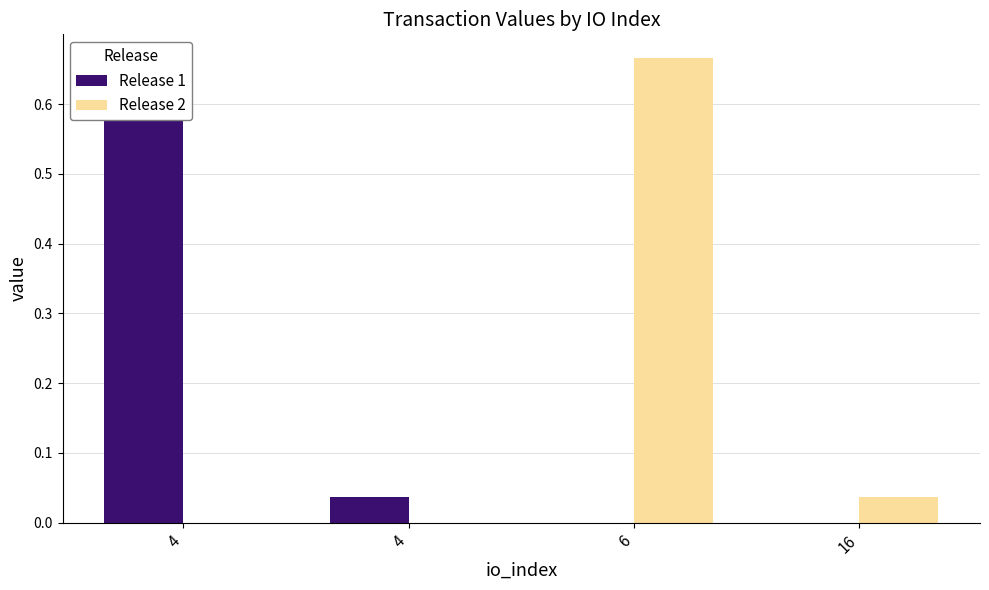

What is the difference between the Release 1 values at 4 and 4?

0.6